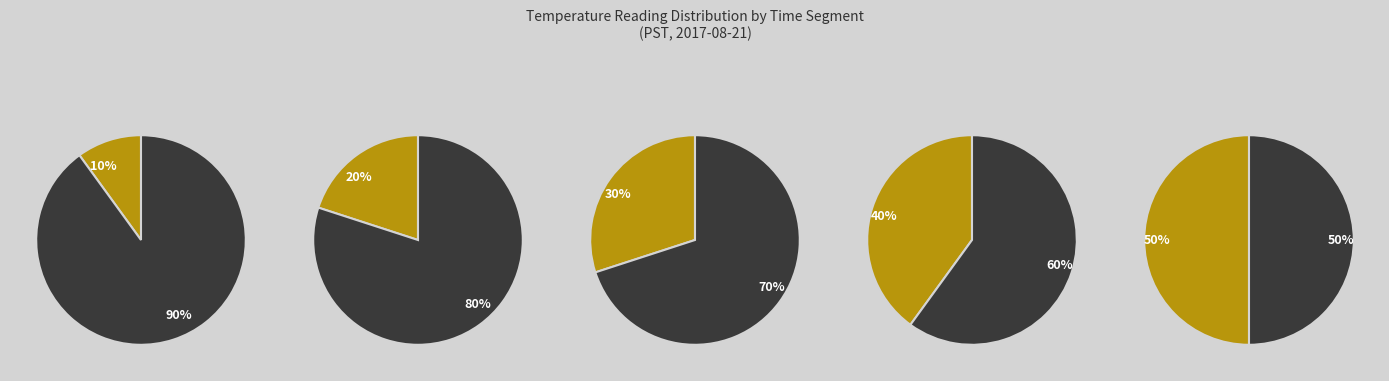

The 8 slice represents 18% of the pie. True or false?

False